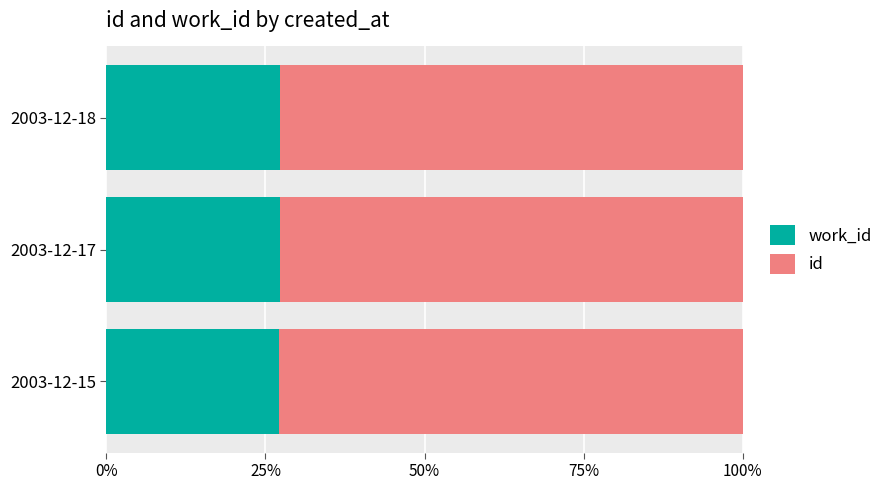

Which series has the widest spread of values?

work_id